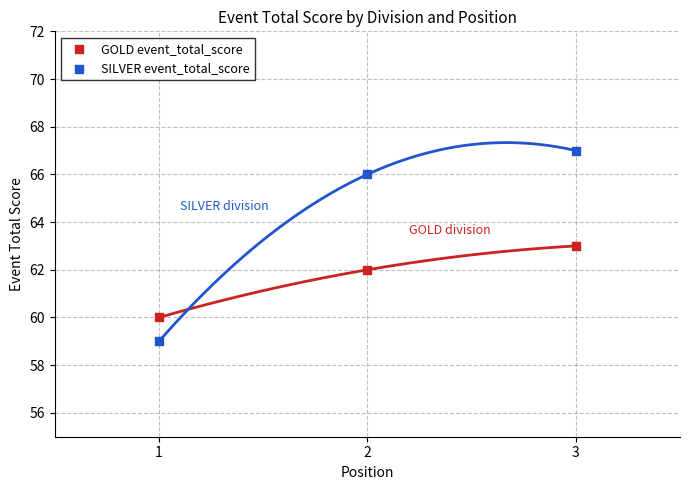

What are all the series names shown in the legend?

GOLD event_total_score, SILVER event_total_score